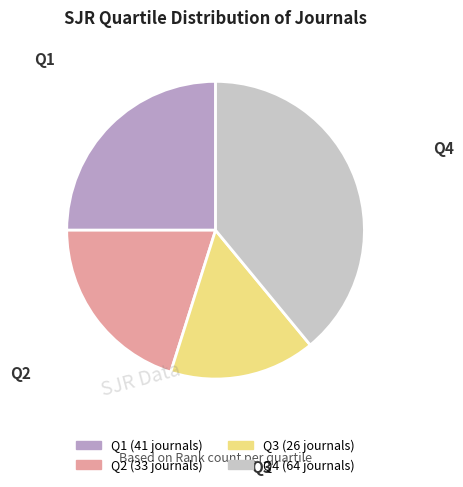

Does any single category account for the majority?

No